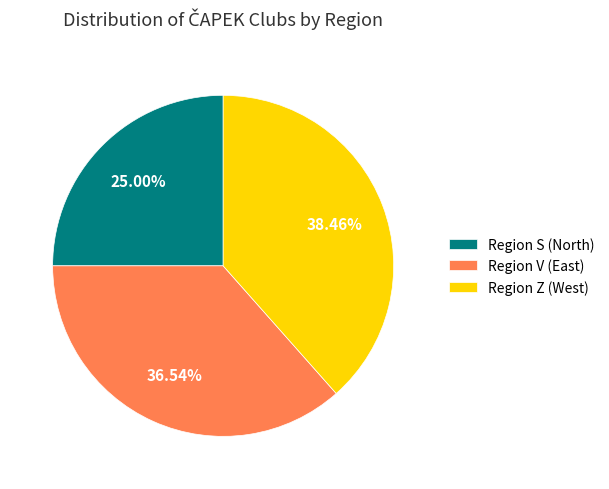

How many segments does this pie chart have?

3